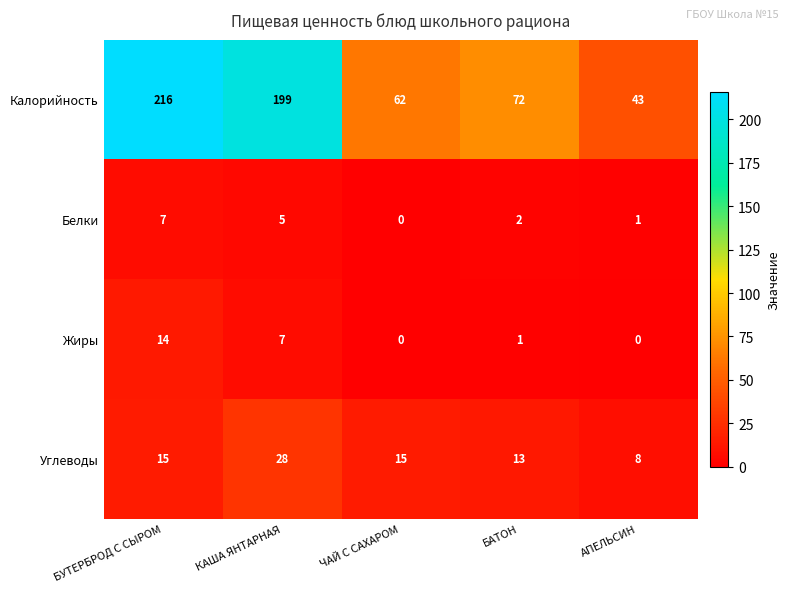

True or false: Жиры has a value of 7 at БУТЕРБРОД С СЫРОМ.

False